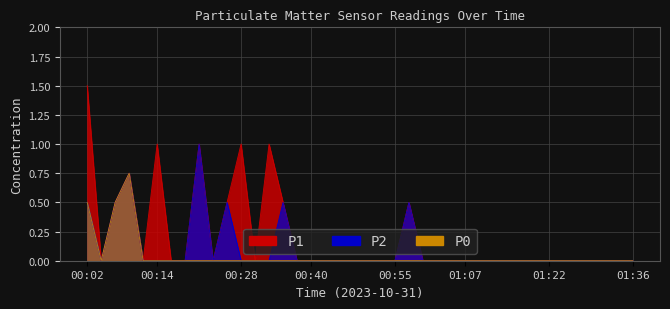

True or false: P0 and P1 intersect in this chart.

False